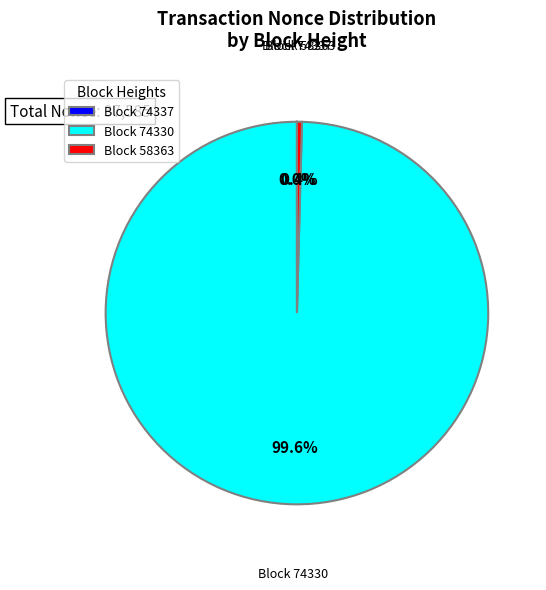

What is the largest slice in the pie chart?

Block 74330